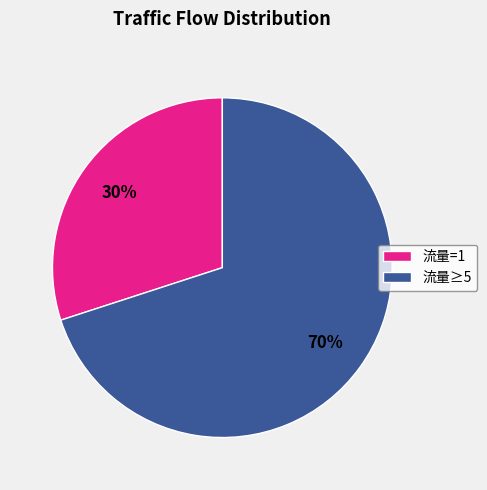

To the nearest percent, what is the difference between the largest and smallest slice percentages?

40%